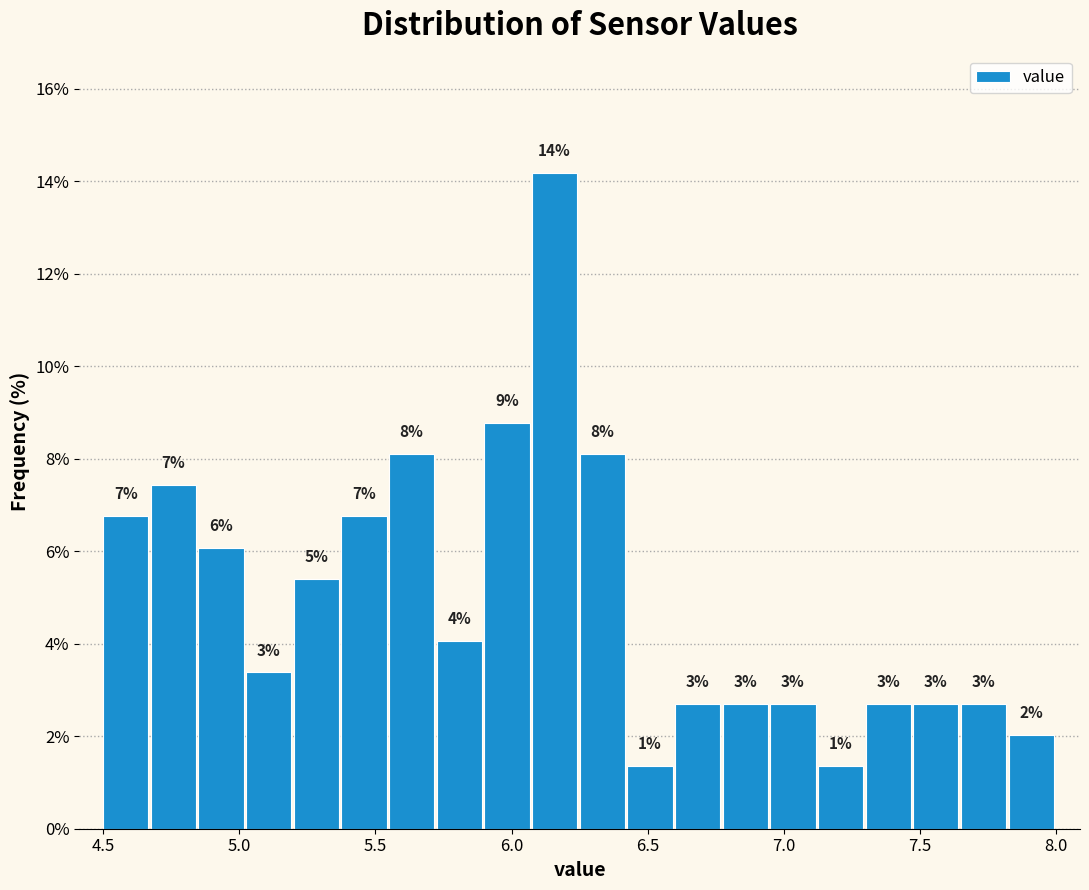

Read against the x-axis, roughly where is the centre of the tallest bar?

6.15